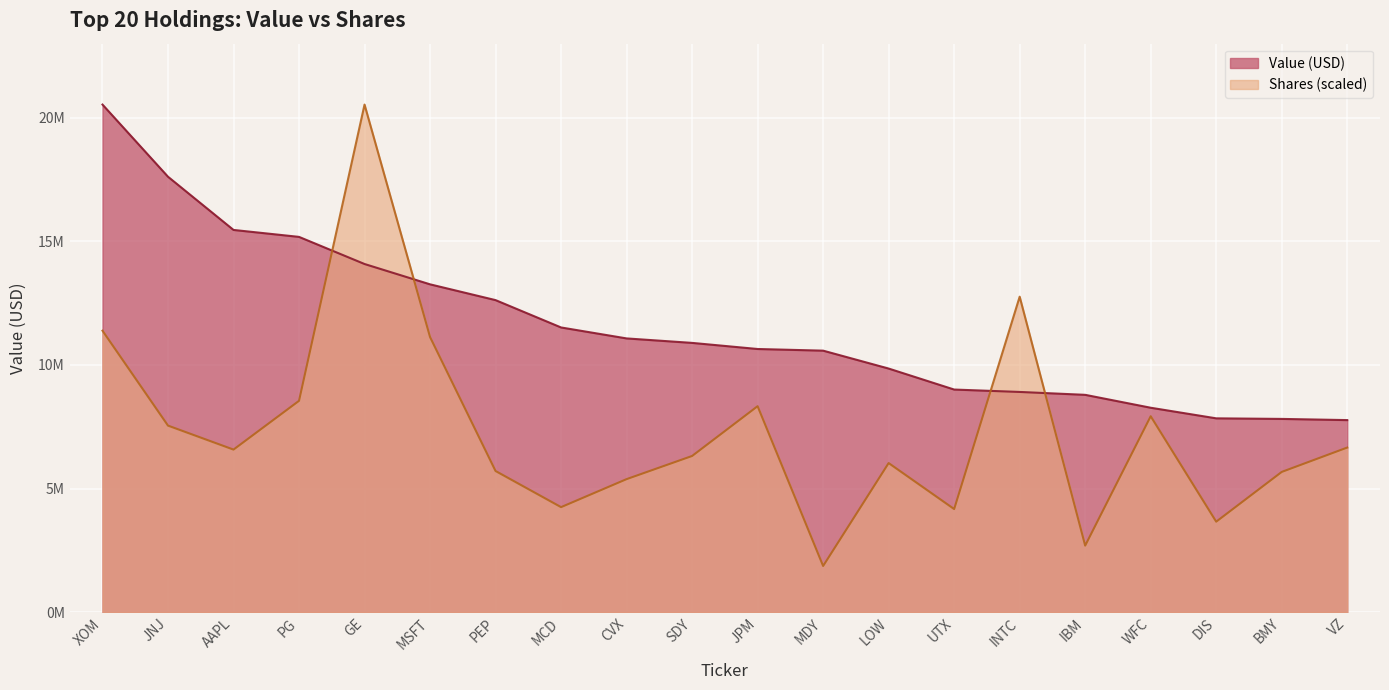

Which category has the lowest value in the Shares or principal amount series?

MDY